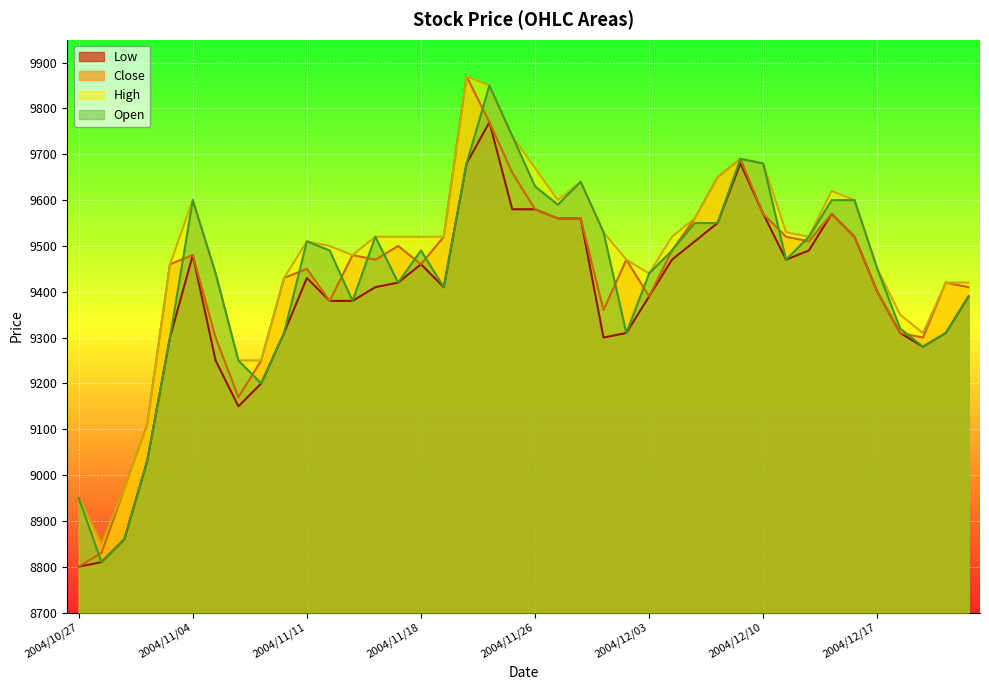

How many lines are shown in the chart?

4